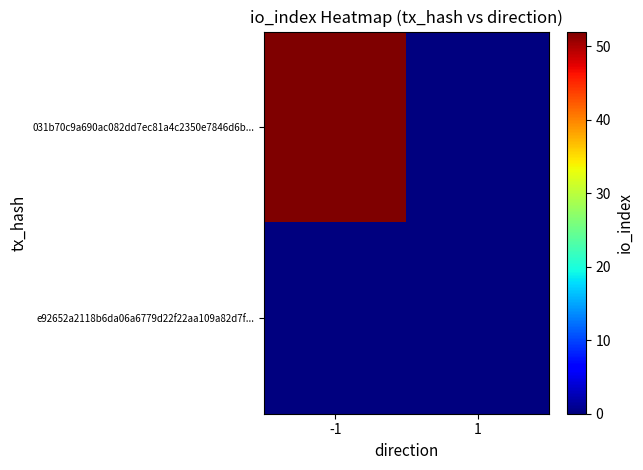

Reading left to right, transcribe all the data shown in this chart.

031b70c9a690ac082dd7ec81a4c2350e7846d6b...: -1=52	1=0
e92652a2118b6da06a6779d22f22aa109a82d7f...: -1=0	1=0